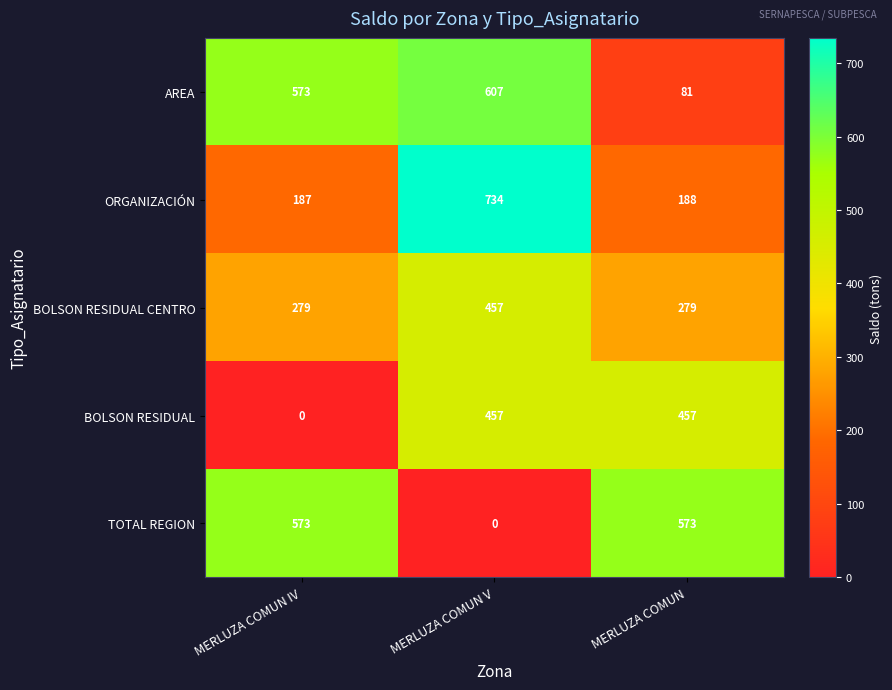

Reading left to right, what are all the values shown in this chart?

AREA: 573	607	81
ORGANIZACIÓN: 187	734	188
BOLSON RESIDUAL CENTRO: 279	457	279
BOLSON RESIDUAL: 0	457	457
TOTAL REGION: 573	0	573